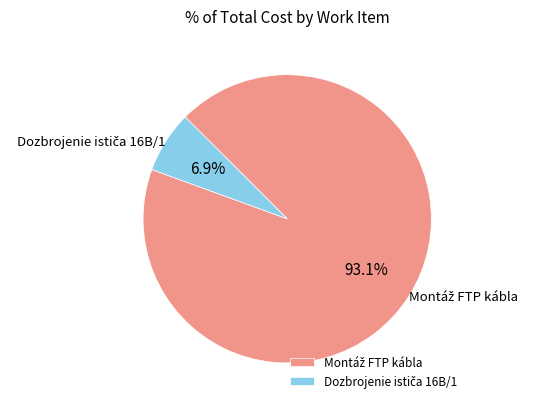

Combined, do Dozbrojenie ističa 16B/1 and Montáž FTP kábla account for over 50%?

Yes